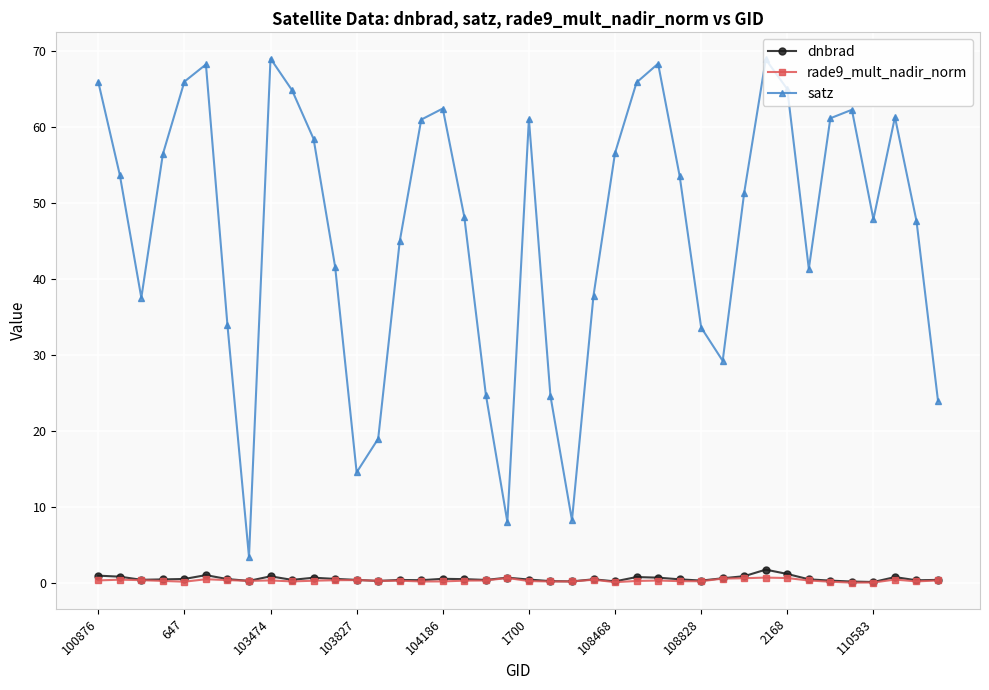

At how many categories does at least one series exceed 5?

39